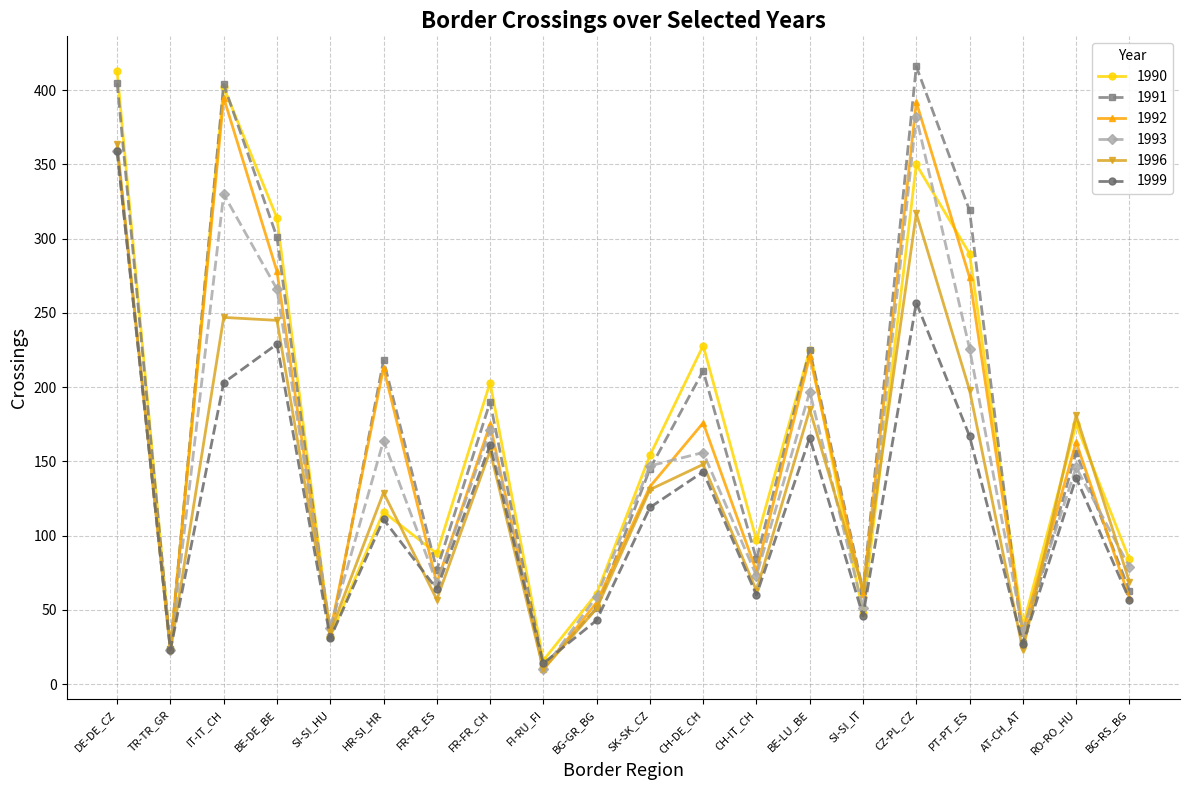

Is it true that 1993 equals 197 at BE-LU_BE?

True